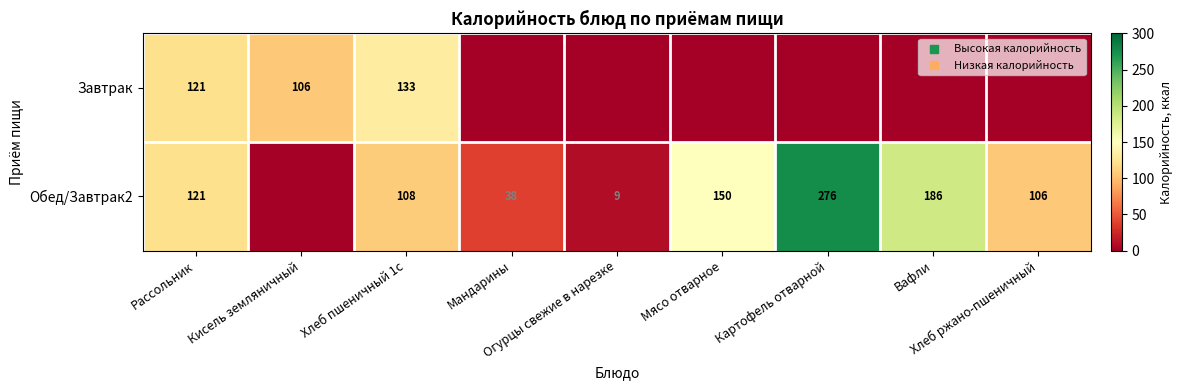

How many Обед/Завтрак2 values are between 38 and 150?

5